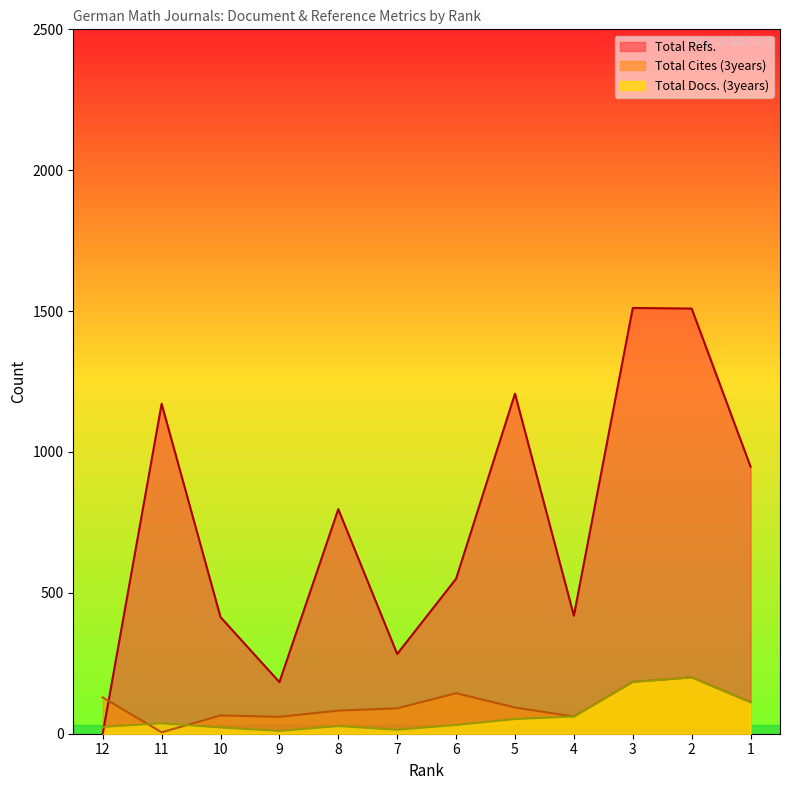

Is the value of Total Docs. (3years) at 11 greater than the value of Total Cites (3years) at 4?

No